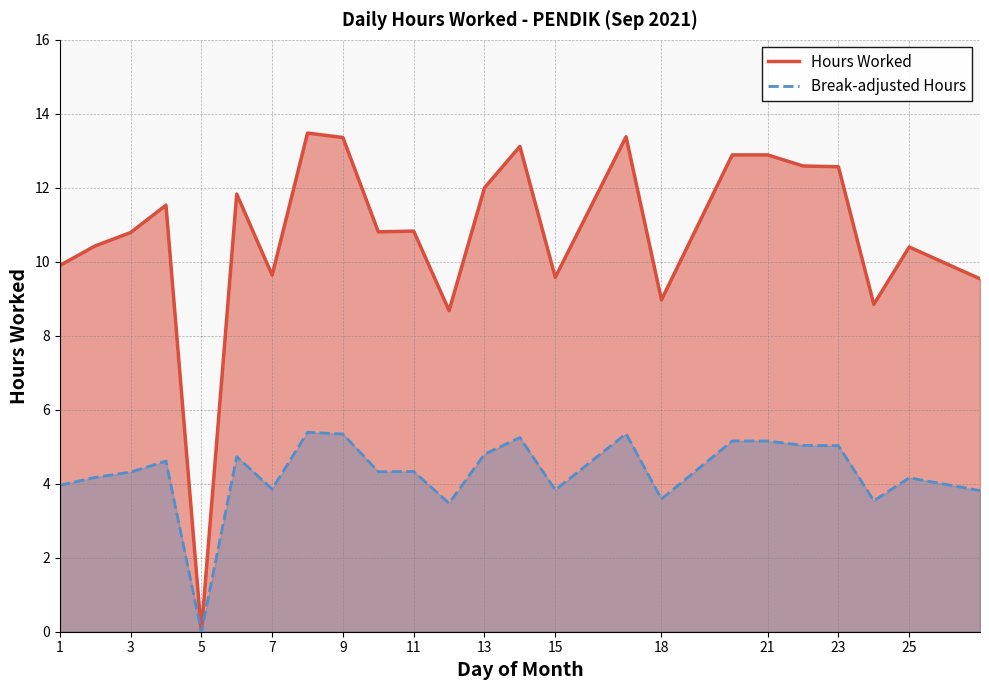

True or false: Break-adjusted Hours has more than 2 interior local peaks.

True